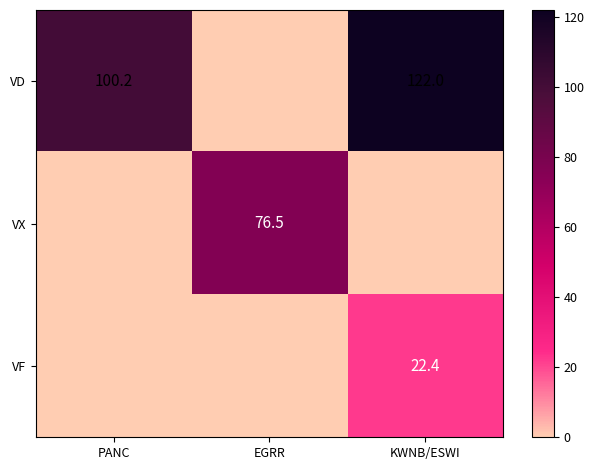

True or false: VX has a value of 45.3 at EGRR.

False